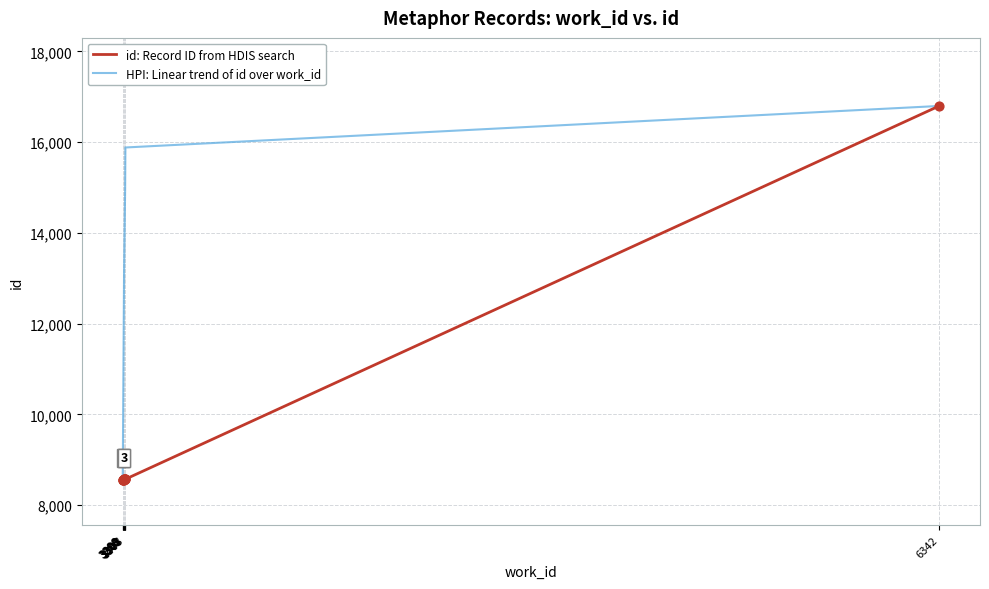

At how many categories does at least one series exceed 12965?

5